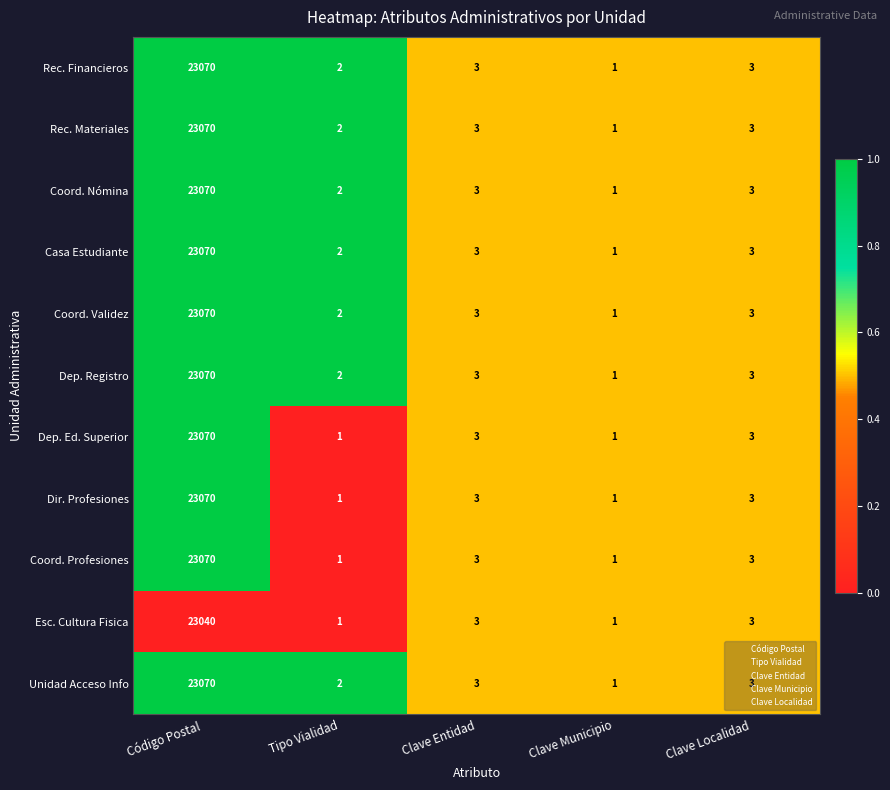

How many categories are shown in the chart?

5